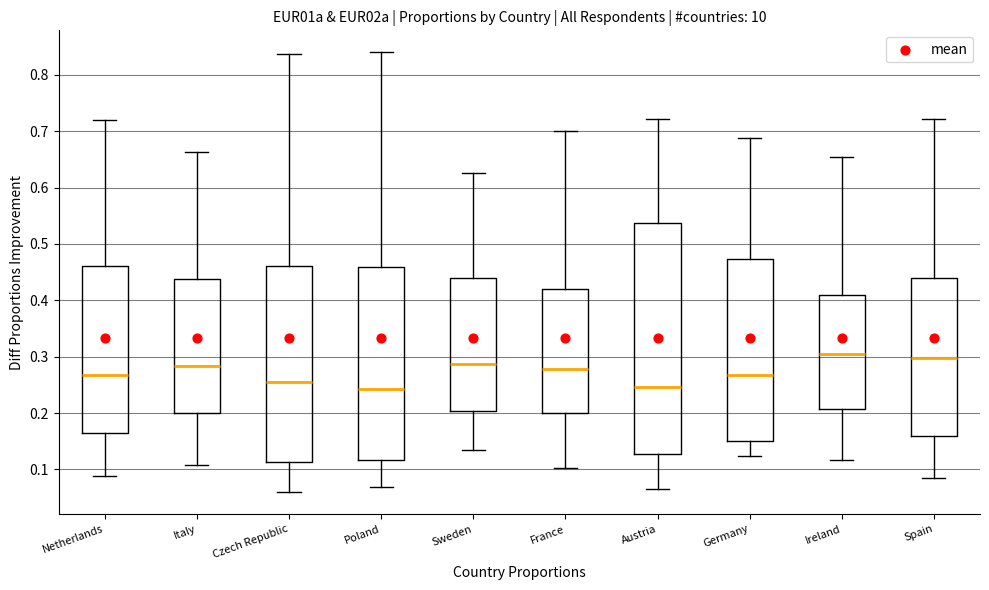

Where does the upper whisker of the box for France end on the y-axis? The values are not printed on the chart, so give them approximately, as read against the axis.

0.70